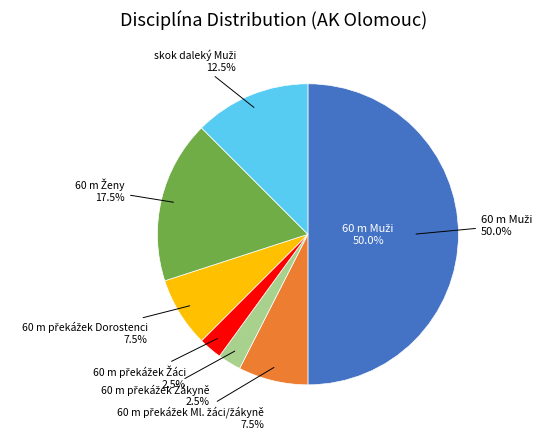

To the nearest percent, what portion does 60 m překážek Dorostenci represent?

8%